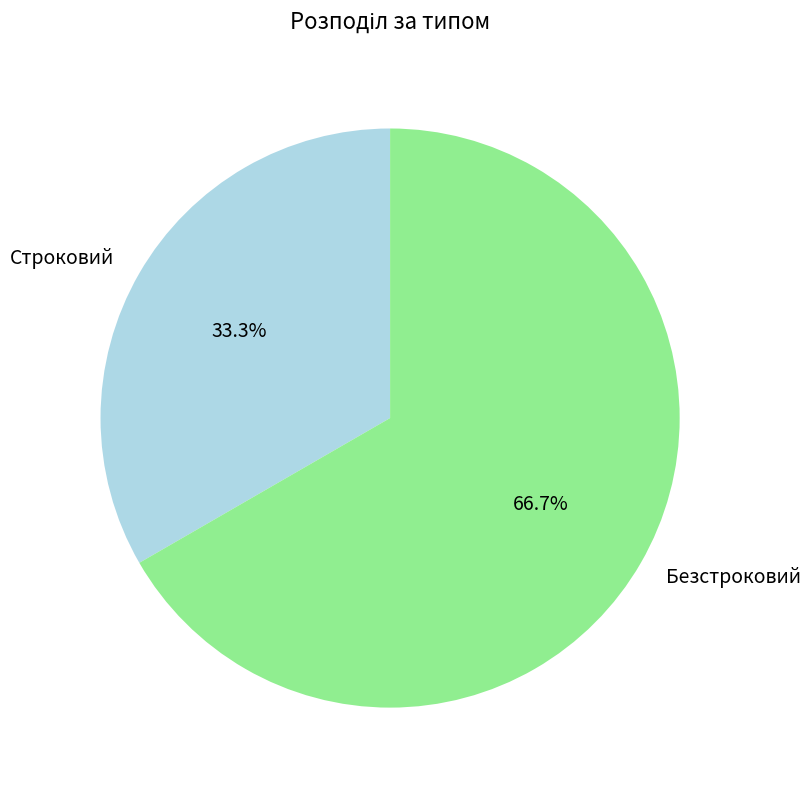

What percentage is the Строковий slice, to the nearest percent?

33%